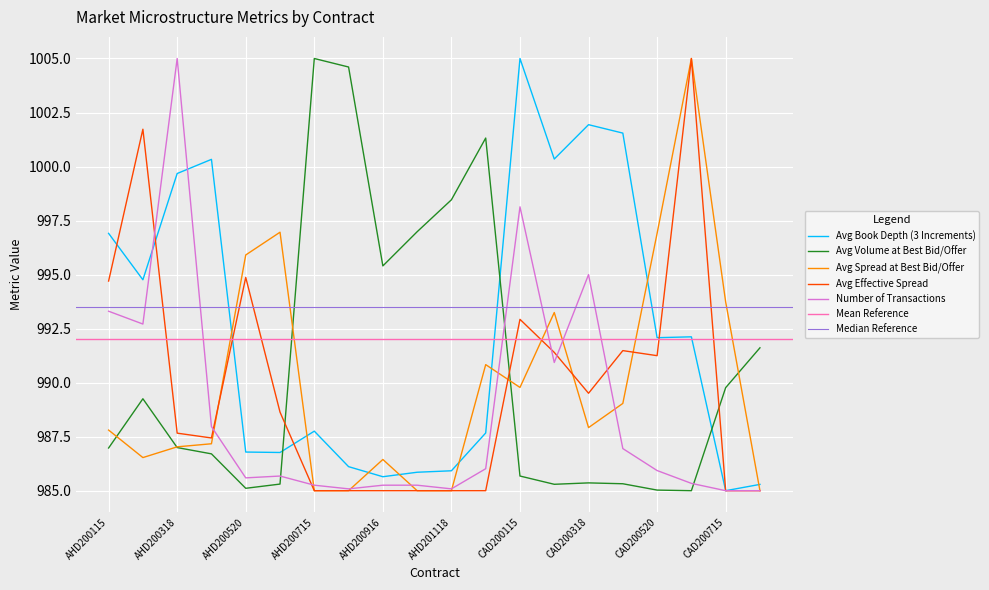

At which label is Avg Spread at Best Bid/Offer closest to 995?

AHD200520